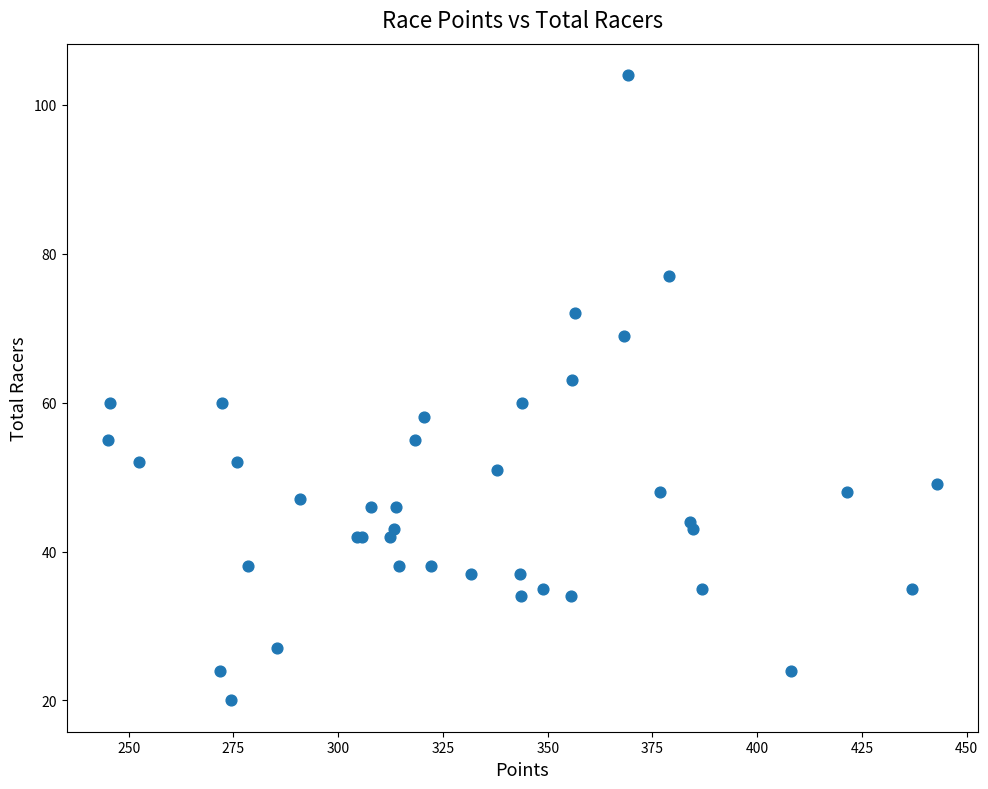

What Y value in the scatter plot is closest to 62?

63